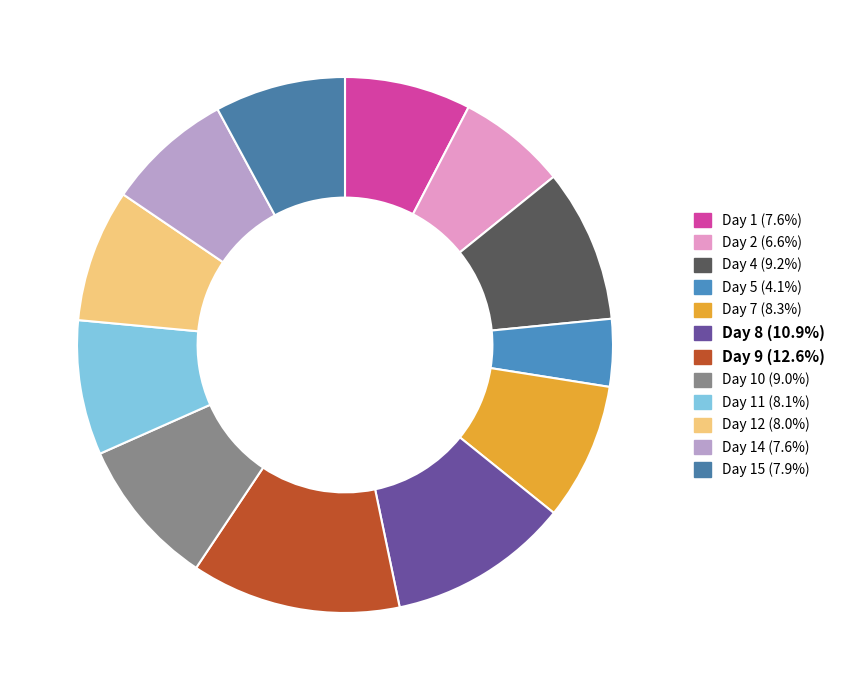

How many segments does this pie chart have?

12